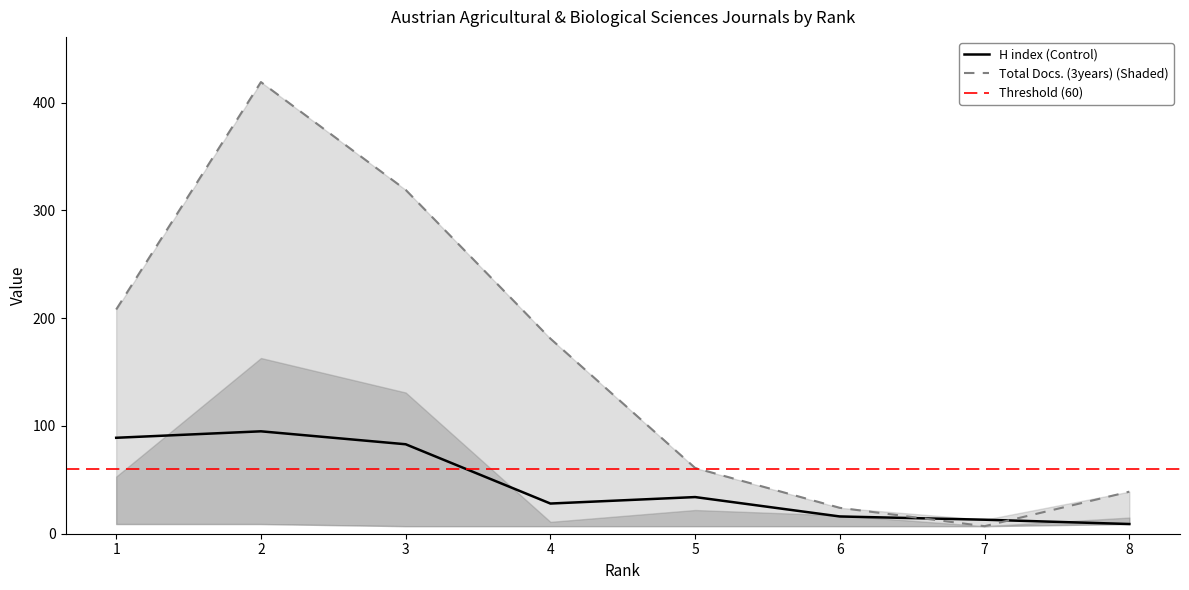

At which category is the sum across all series the highest?

2